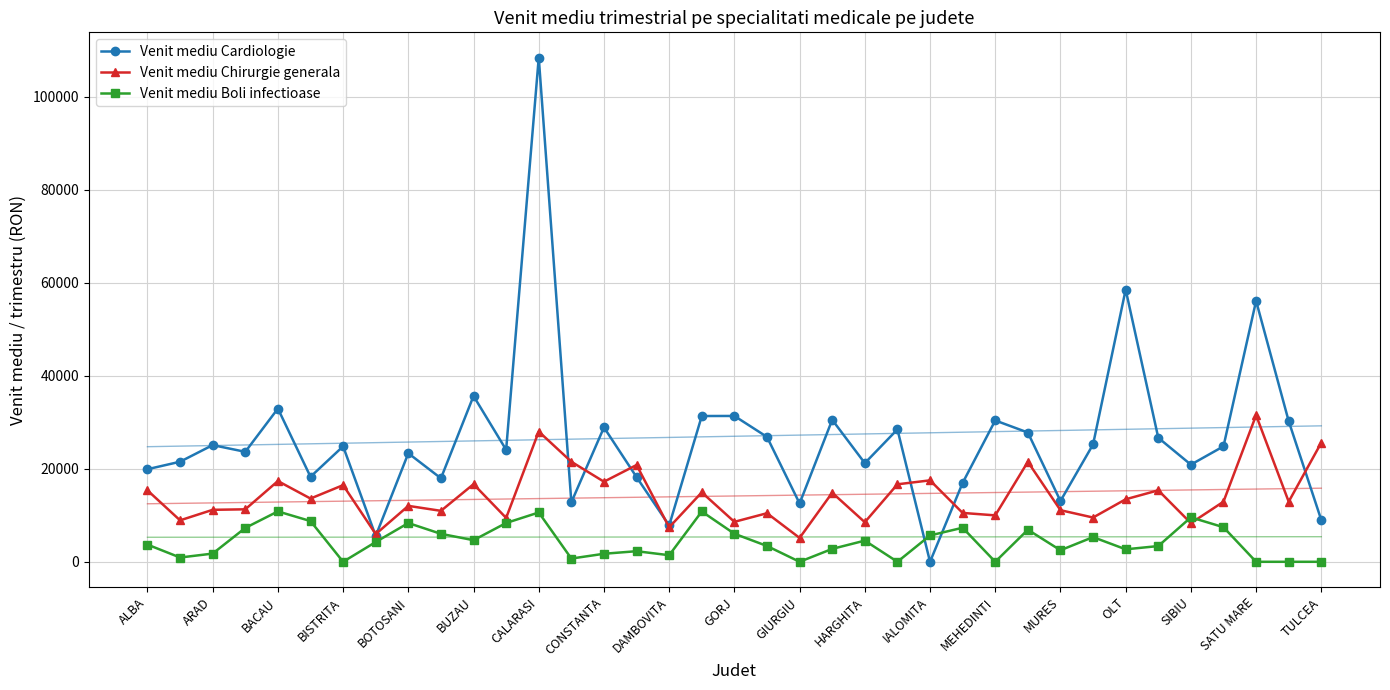

True or false: Venit mediu Boli infectioase has more than 2 interior local peaks.

True